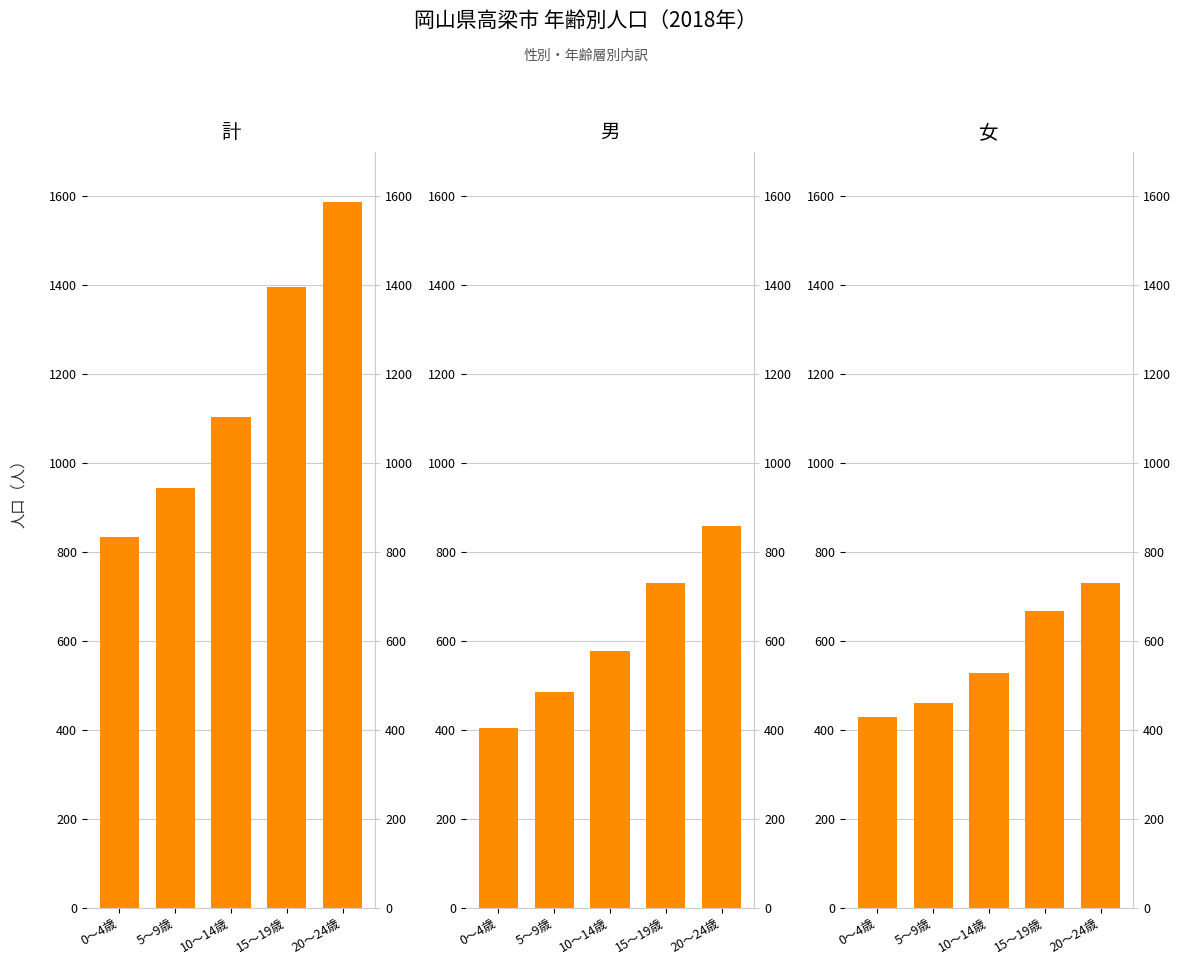

Reading left to right, list all the values displayed in this chart.

計: 0～4歳=833	5～9歳=944	10～14歳=1104	15～19歳=1397	20～24歳=1588
男: 0～4歳=405	5～9歳=484	10～14歳=576	15～19歳=730	20～24歳=858
女: 0～4歳=428	5～9歳=460	10～14歳=528	15～19歳=667	20～24歳=730